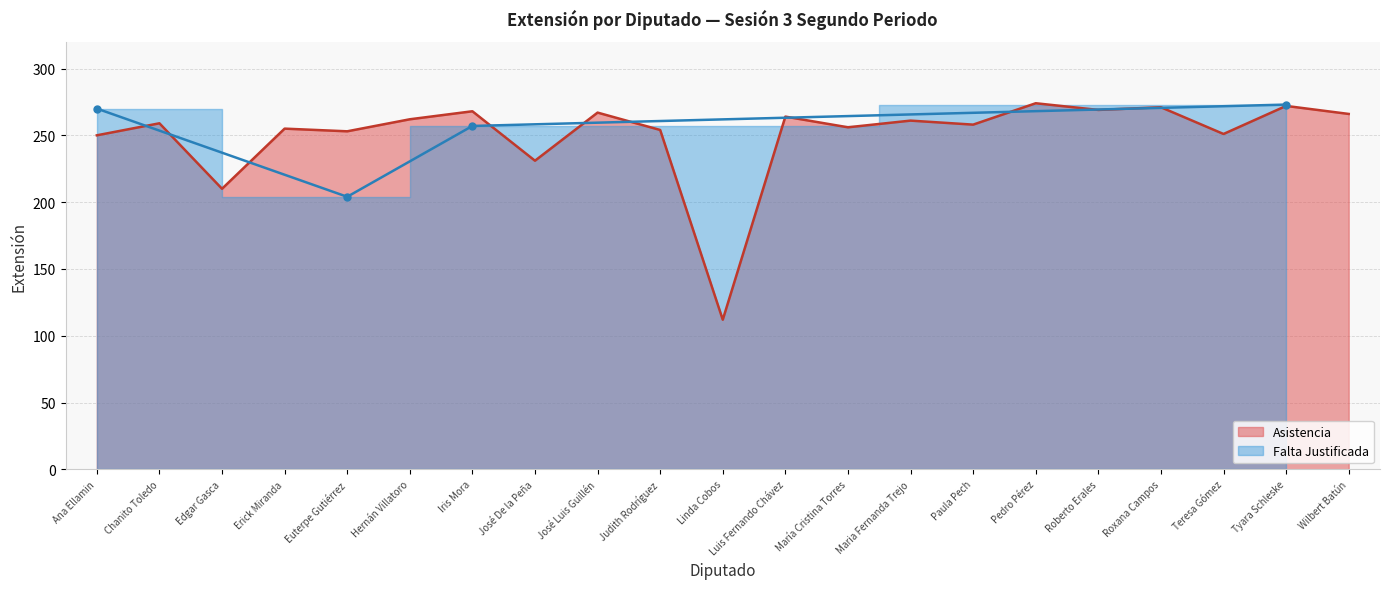

Reading left to right, what are all the values shown in this chart?

Ana Ellamin=250	Chanito Toledo=259	Edgar Gasca=210	Erick Miranda=255	Euterpe Gutiérrez=253	Hernán Villatoro=262	Iris Mora=268	José De la Peña=231	José Luis Guillén=267	Judith Rodríguez=254	Linda Cobos=112	Luis Fernando Chávez=264	María Cristina Torres=256	Maria Fernanda Trejo=261	Paula Pech=258	Pedro Pérez=274	Roberto Erales=269	Roxana Campos=271	Teresa Gómez=251	Tyara Schleske=272	Wilbert Batún=266